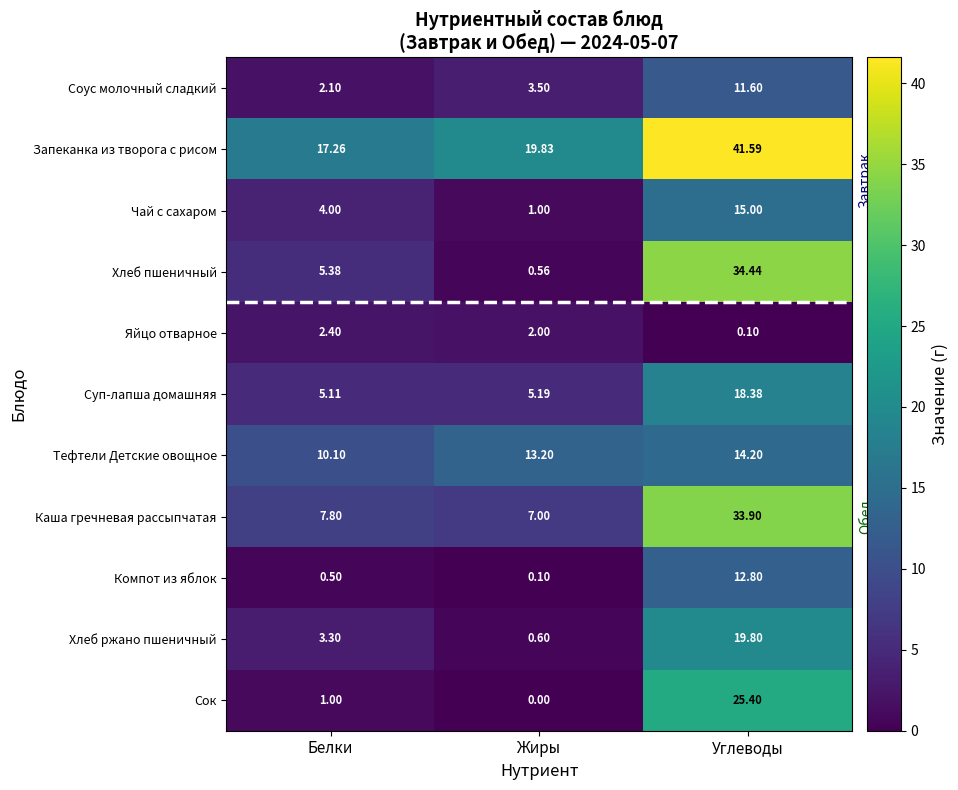

Where does the Тефтели Детские овощное series first go above 13?

Жиры